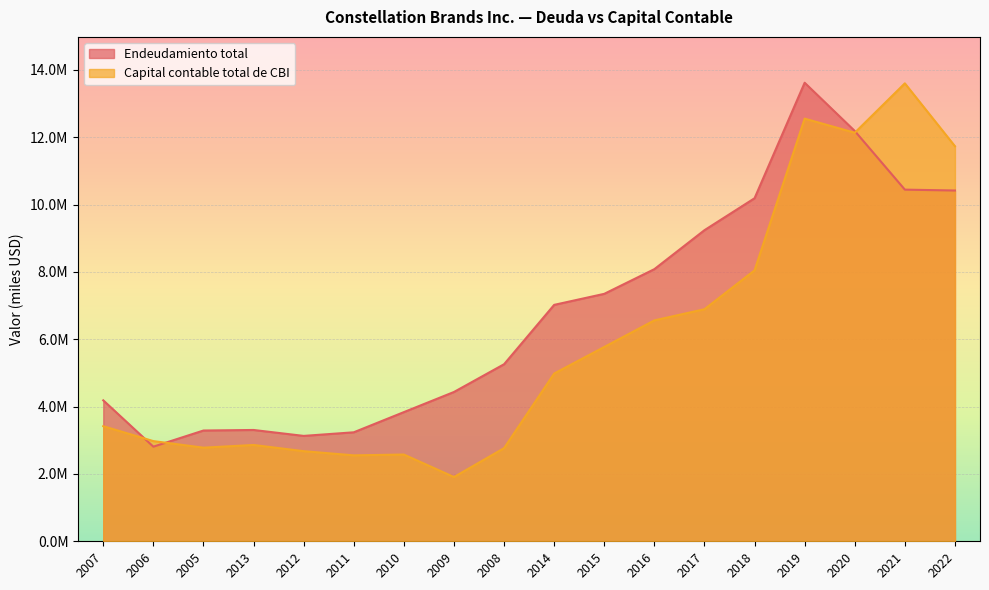

How many values in the Endeudamiento total series exceed 7020500?

8